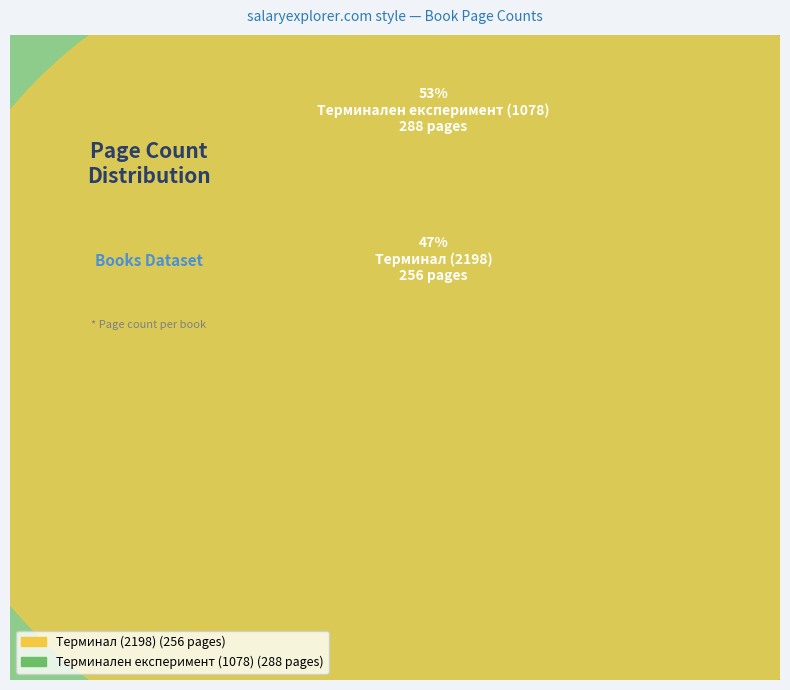

Which slice is the smallest?

Терминал (2198)